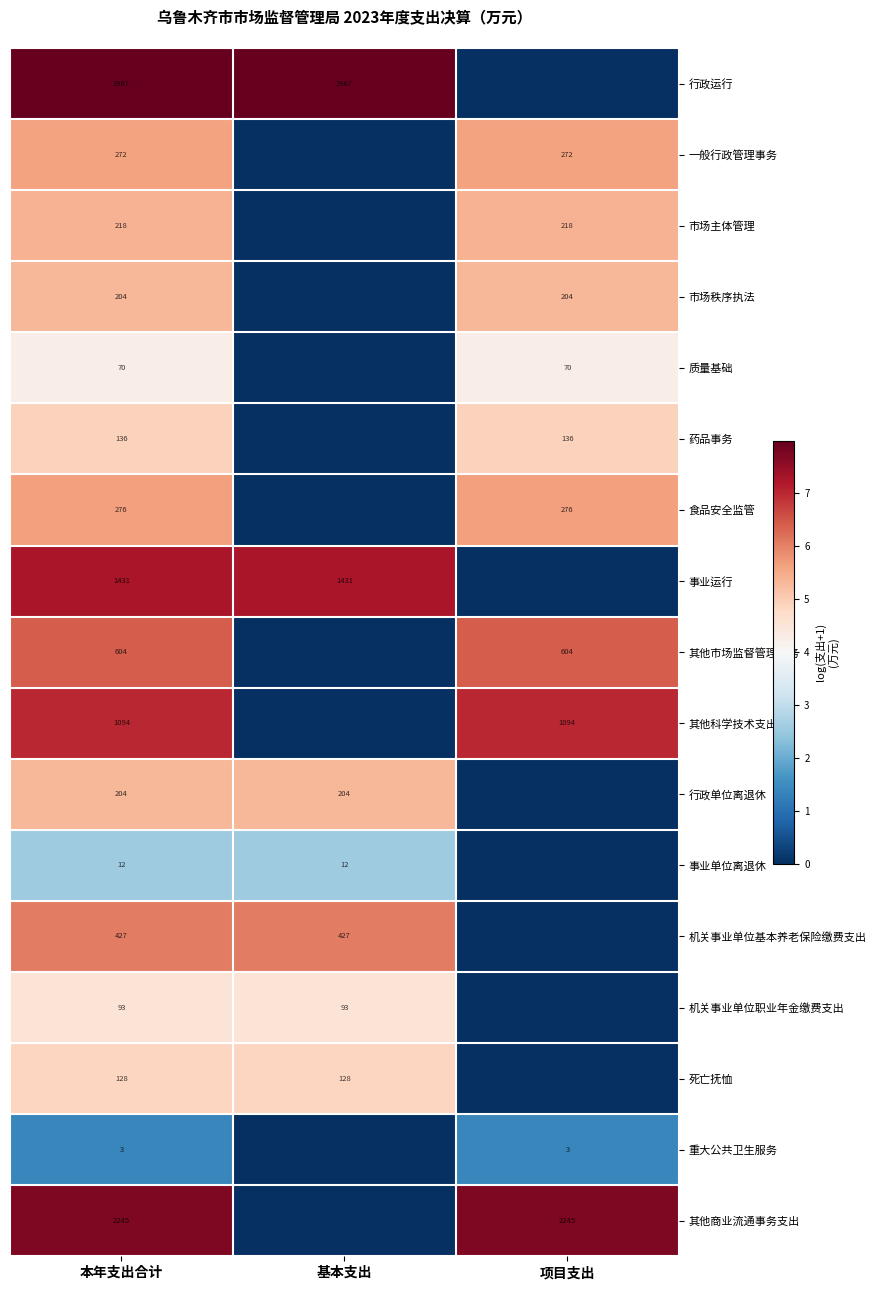

What is the difference between the highest and lowest values at 项目支出?

7.7